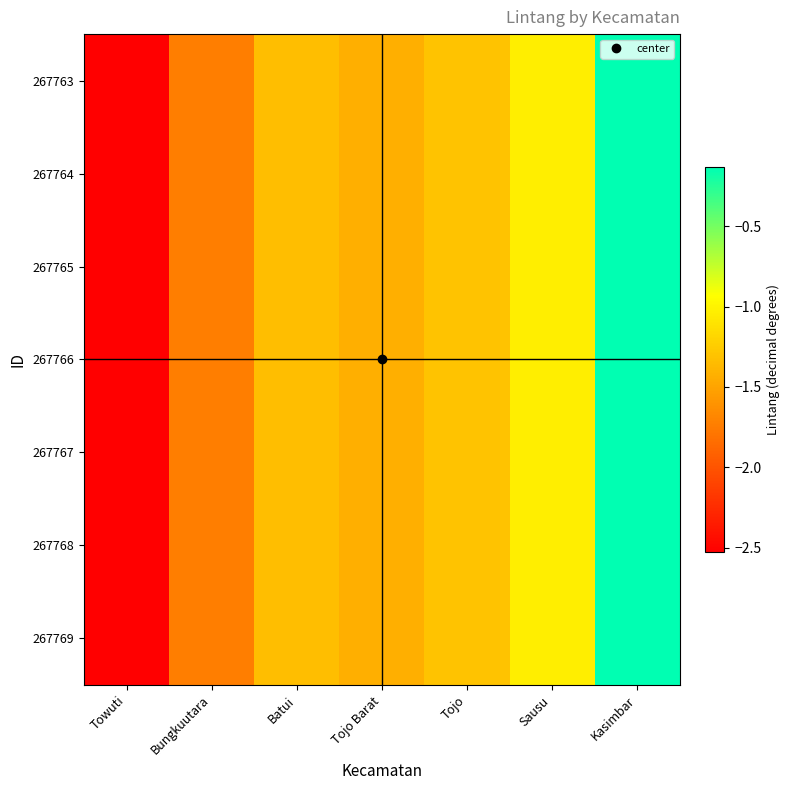

Reading right to left, list all the values displayed in this chart.

267763: Kasimbar=-0.1	Sausu=-1.0	Tojo=-1.3	Tojo Barat=-1.4	Batui=-1.3	Bungkuutara=-1.7	Towuti=-2.5
267764: Kasimbar=-0.1	Sausu=-1.0	Tojo=-1.3	Tojo Barat=-1.4	Batui=-1.3	Bungkuutara=-1.7	Towuti=-2.5
267765: Kasimbar=-0.1	Sausu=-1.0	Tojo=-1.3	Tojo Barat=-1.4	Batui=-1.3	Bungkuutara=-1.7	Towuti=-2.5
267766: Kasimbar=-0.1	Sausu=-1.0	Tojo=-1.3	Tojo Barat=-1.4	Batui=-1.3	Bungkuutara=-1.7	Towuti=-2.5
267767: Kasimbar=-0.1	Sausu=-1.0	Tojo=-1.3	Tojo Barat=-1.4	Batui=-1.3	Bungkuutara=-1.7	Towuti=-2.5
267768: Kasimbar=-0.1	Sausu=-1.0	Tojo=-1.3	Tojo Barat=-1.4	Batui=-1.3	Bungkuutara=-1.7	Towuti=-2.5
267769: Kasimbar=-0.1	Sausu=-1.0	Tojo=-1.3	Tojo Barat=-1.4	Batui=-1.3	Bungkuutara=-1.7	Towuti=-2.5